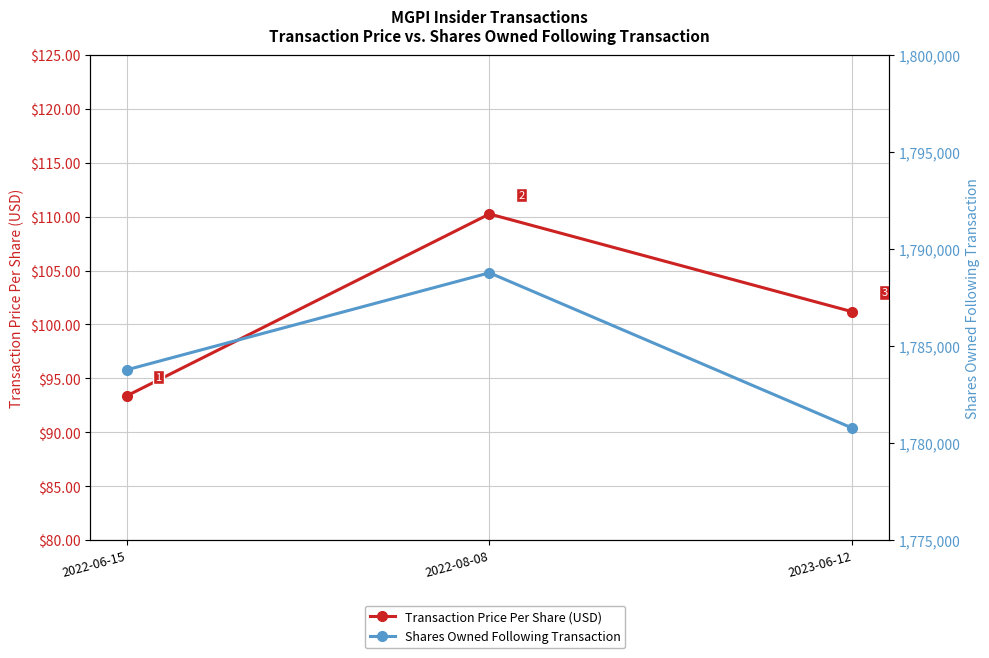

The value of Transaction Price Per Share (USD) at 2022-08-08 is 61.7. True or false?

False